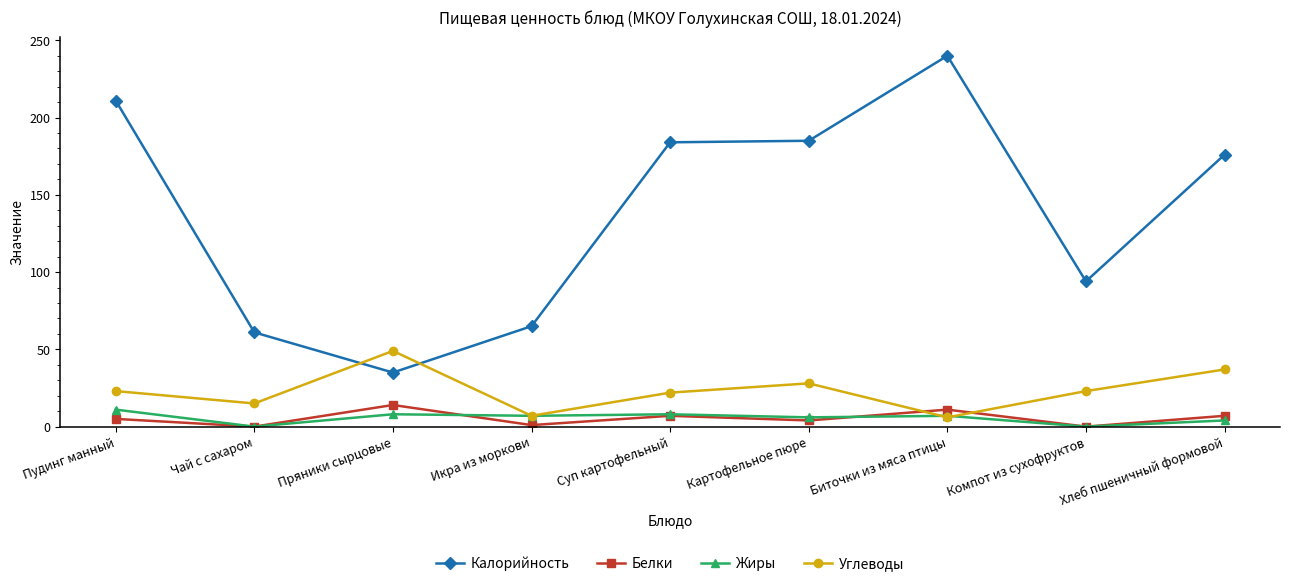

Which category has the highest value in the Углеводы series?

Пряники сырцовые